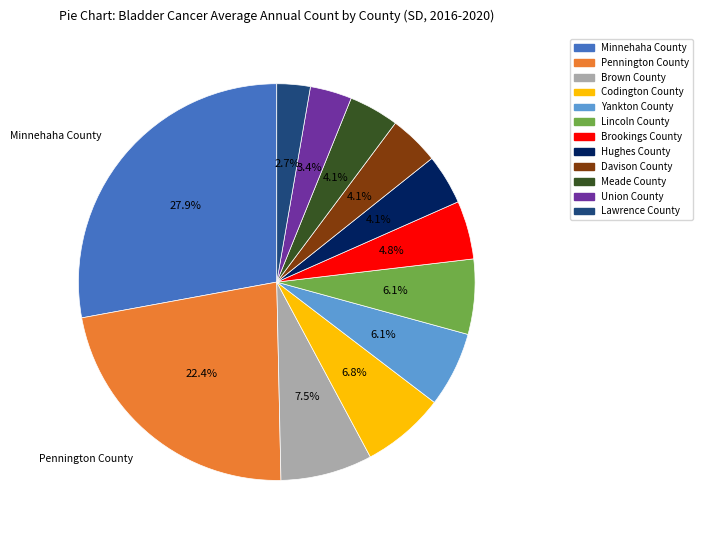

Does any single category account for the majority?

No